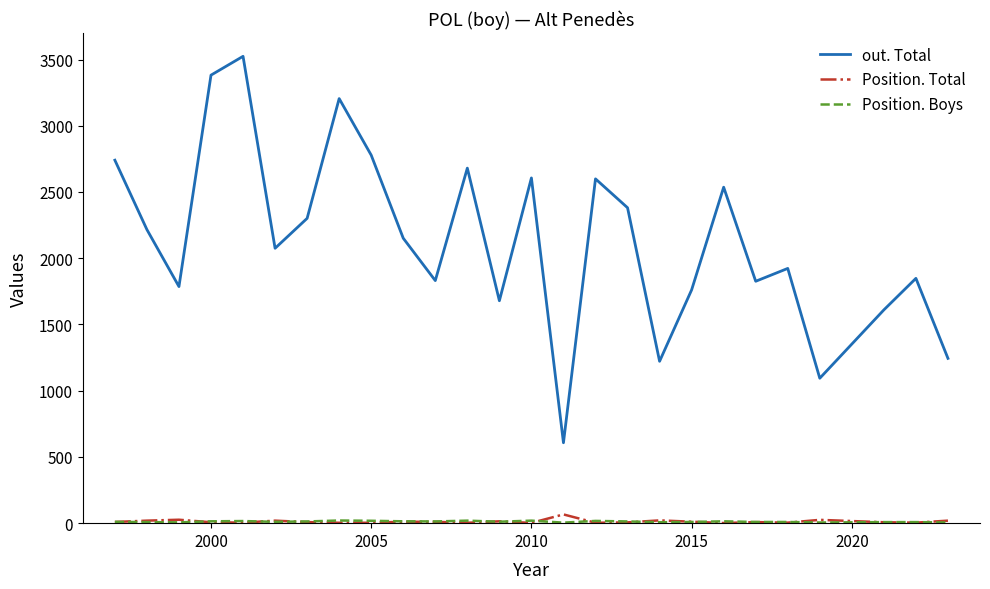

Which series has the largest total across all categories?

out. Total